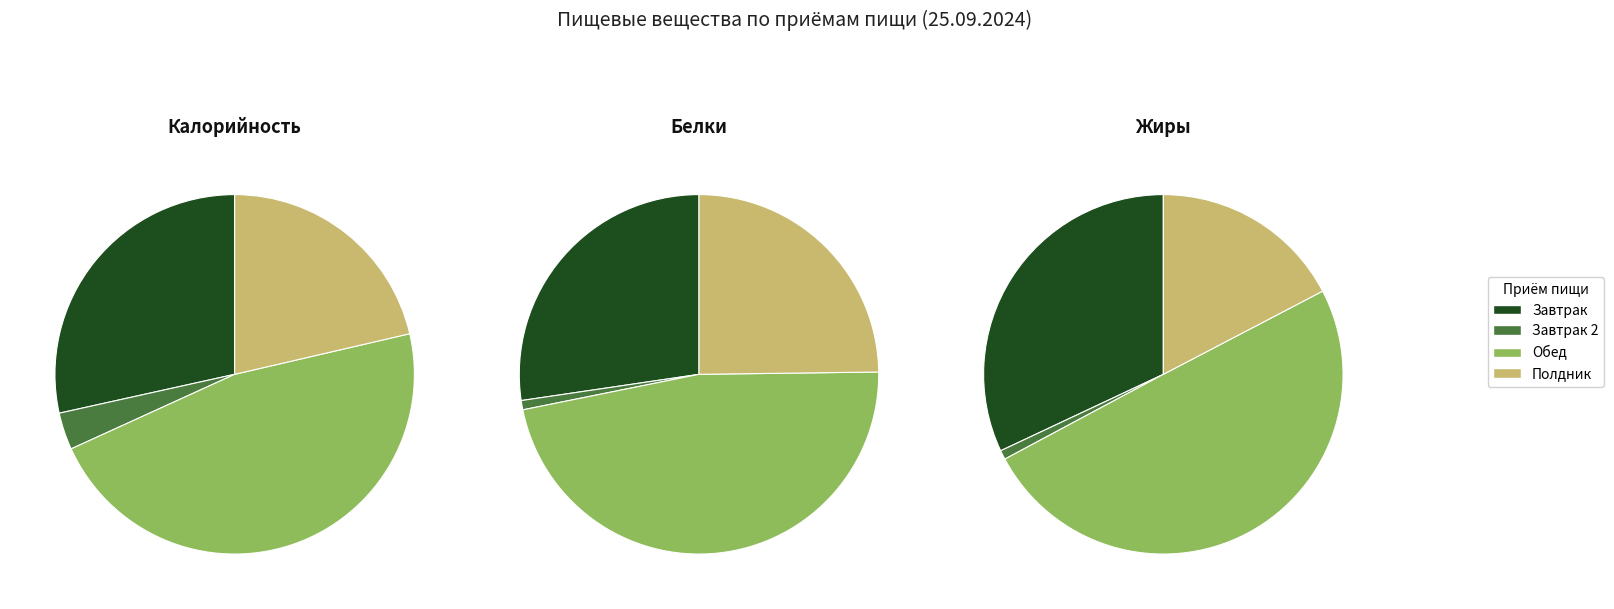

What percentage do 0 and 1 together represent?

36.4%